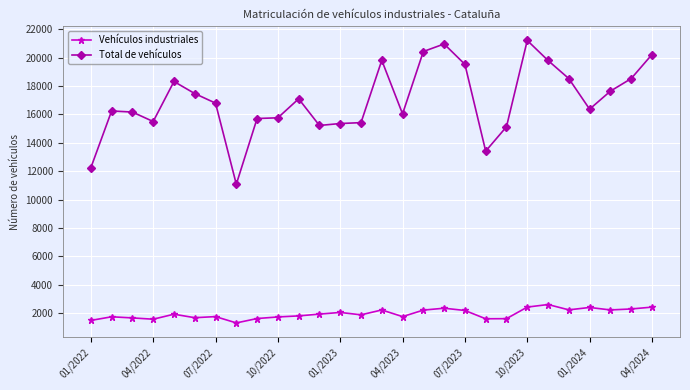

True or false: Total de vehículos and Vehículos industriales intersect in this chart.

False